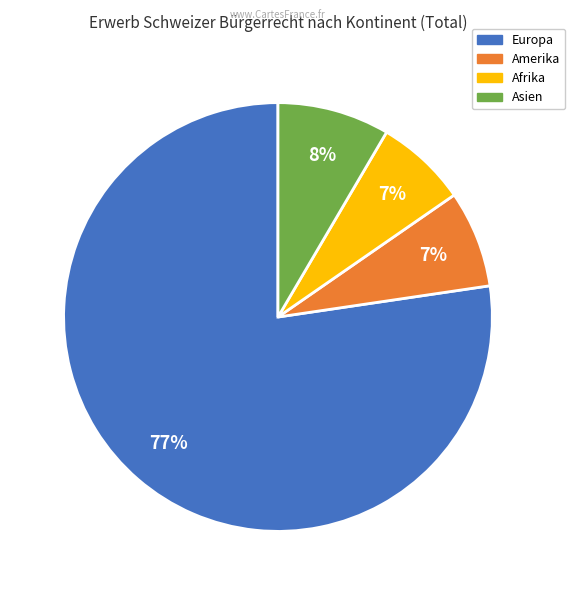

Which category accounts for the majority?

Europa